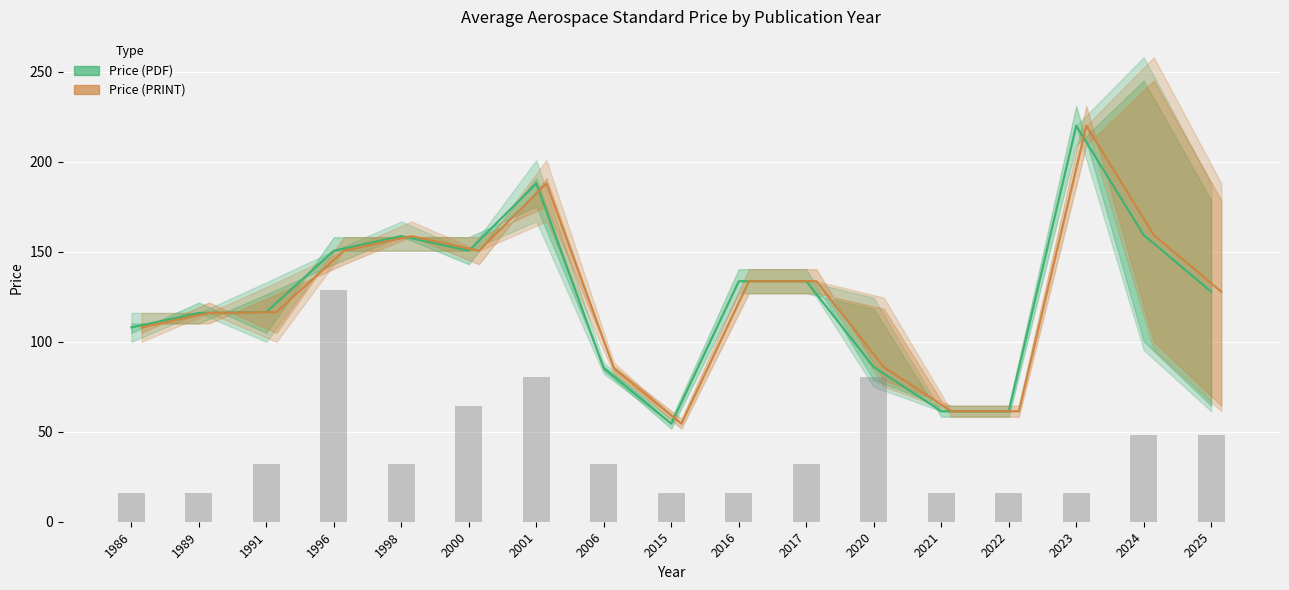

What is the approximate value of Price (PDF) at 2023?

220.0